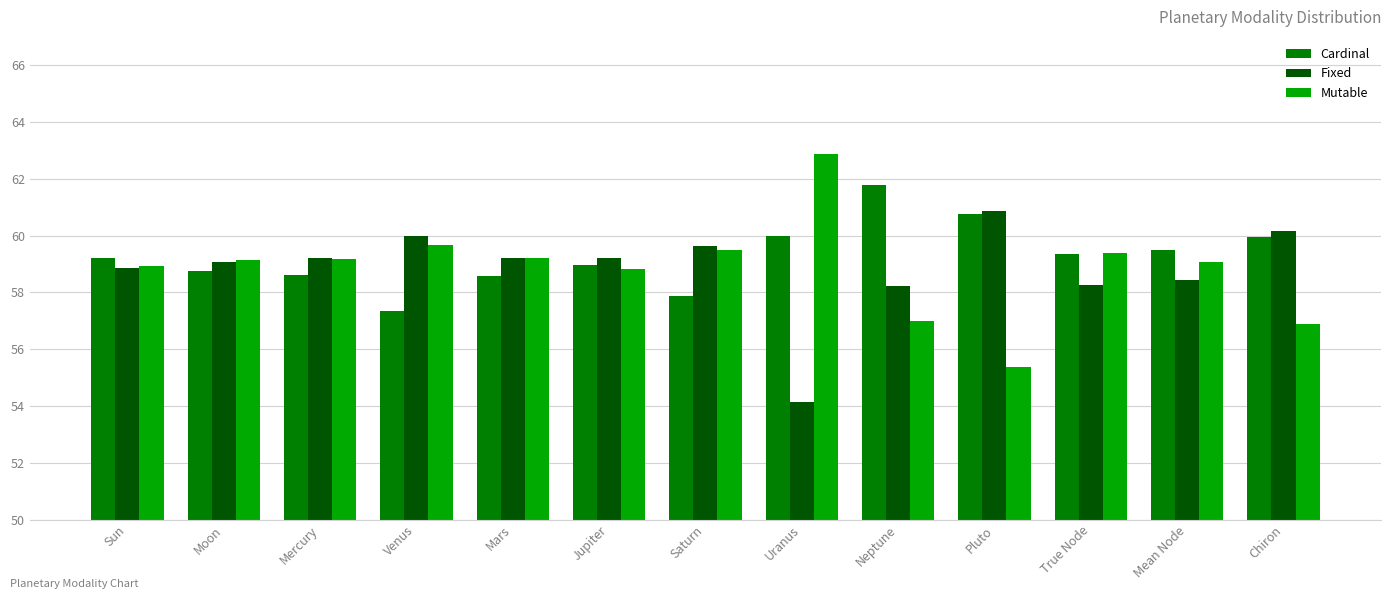

What is the difference between the Fixed values at Sun and Mean Node?

0.4